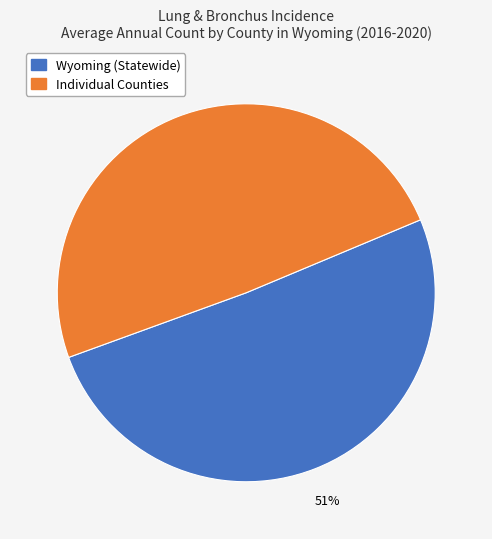

Between Individual Counties and Wyoming (Statewide), which is larger?

Wyoming (Statewide)